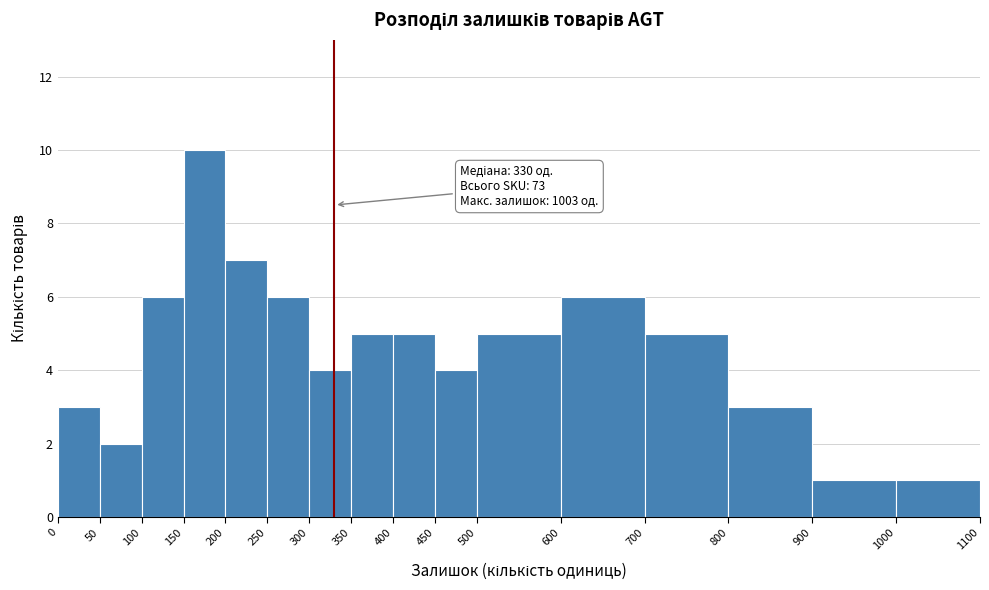

Over which range of the x-axis is the bar tallest?

150 to 200